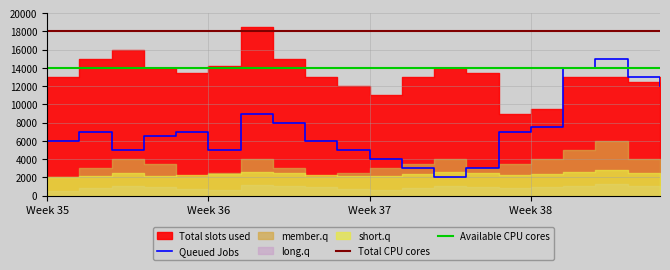

At how many categories does at least one series exceed 2938?

20